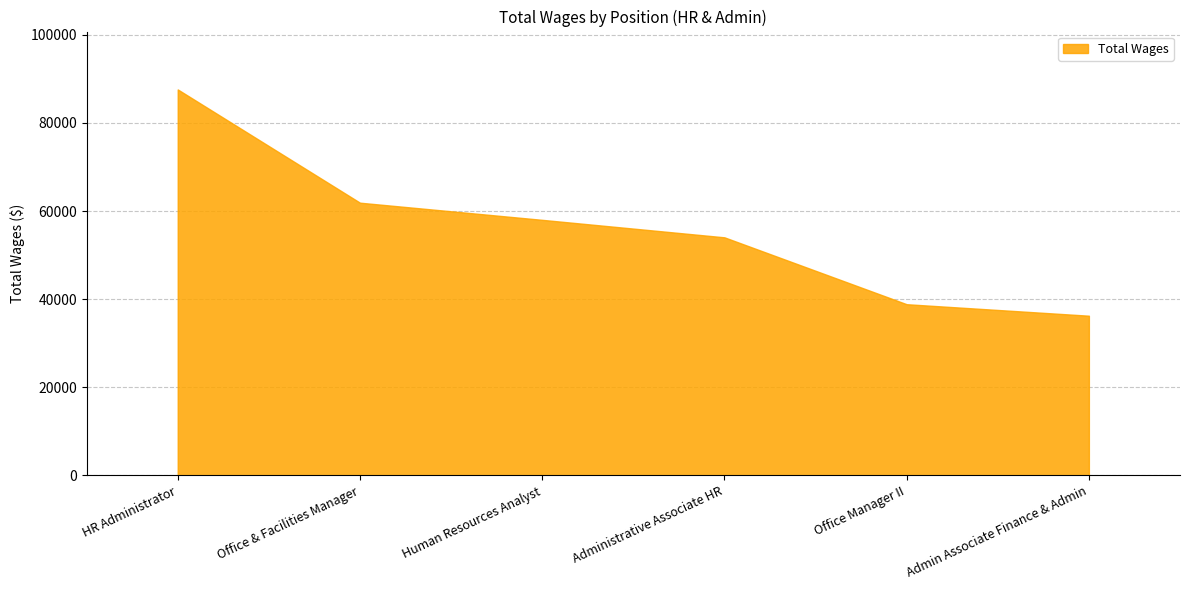

Which has a higher value, Admin Associate Finance & Admin or Office & Facilities Manager?

Office & Facilities Manager